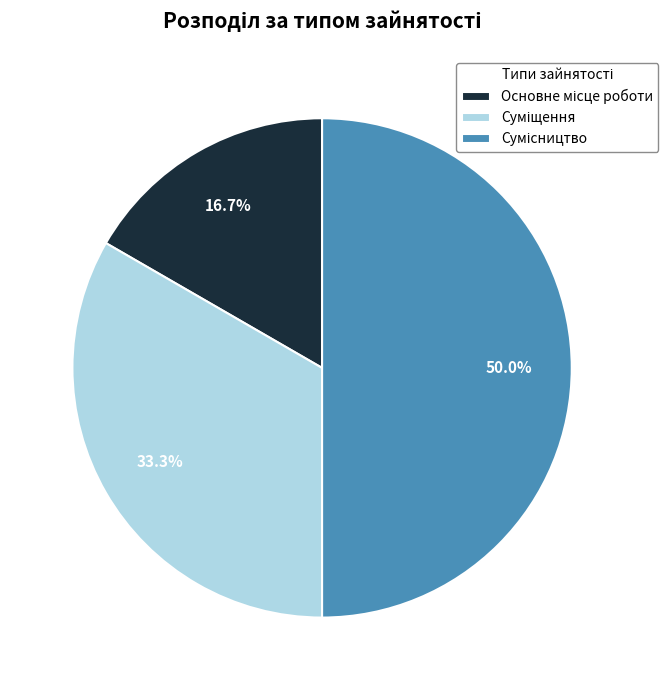

Between Сумісництво and Суміщення, which is larger?

Сумісництво